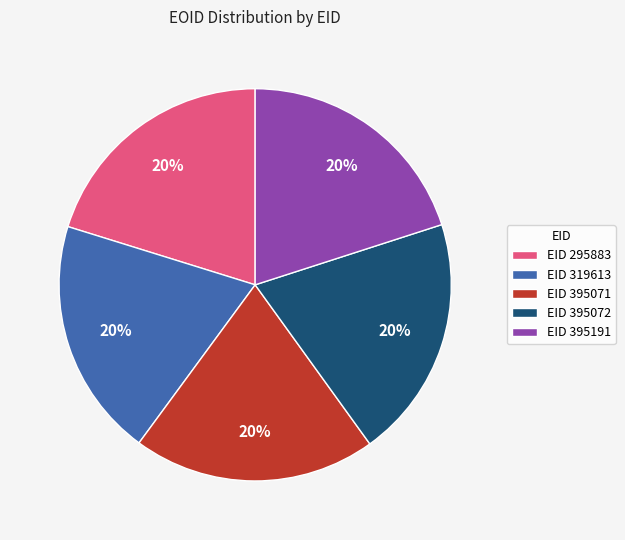

To the nearest percent, what percentage of the pie is EID 295883?

20%